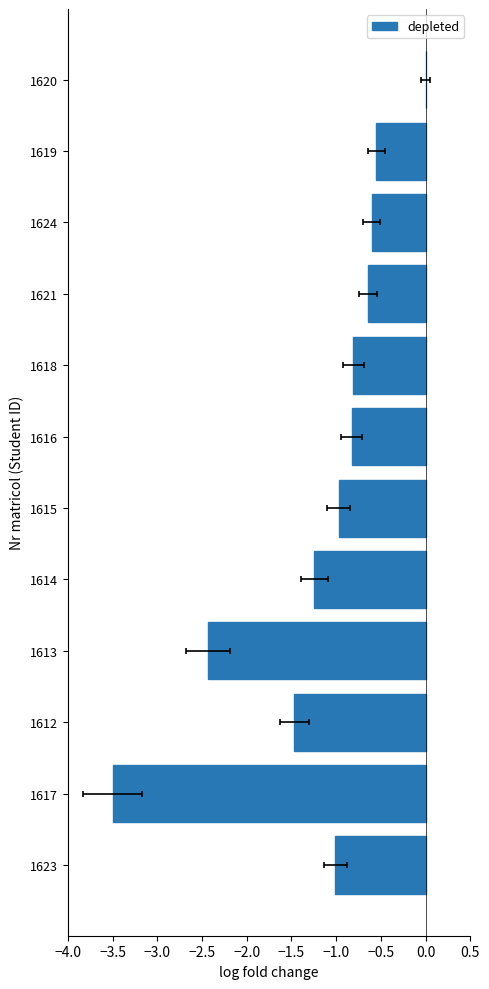

What is the difference between the maximum and second lowest values?

2.4